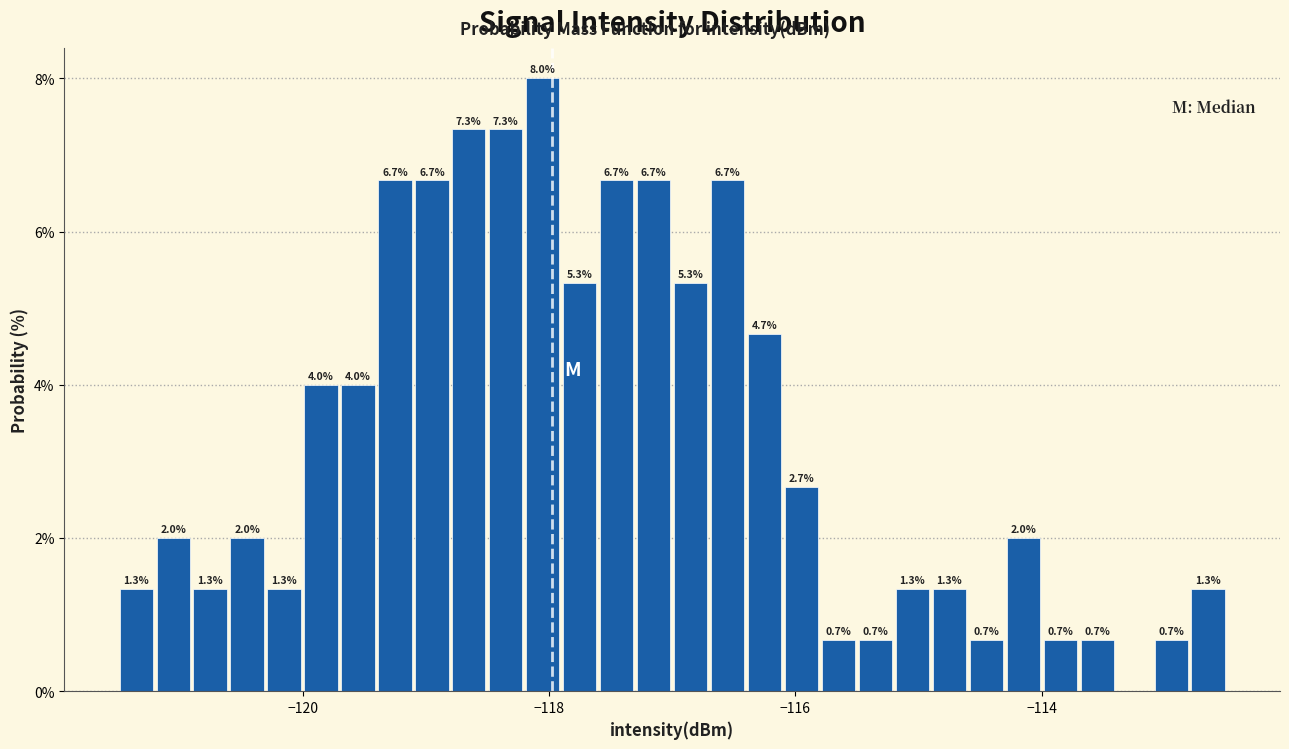

Read against the x-axis, roughly where is the centre of the tallest bar?

-118.0